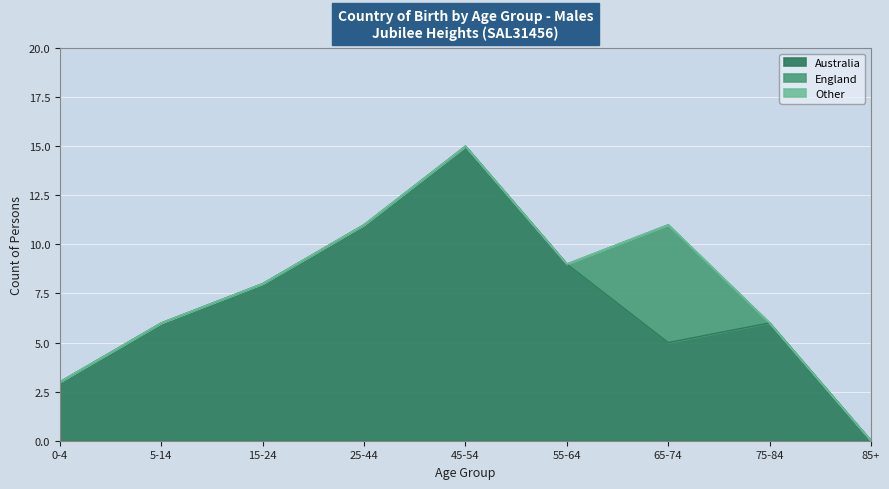

How many lines are shown in the chart?

3